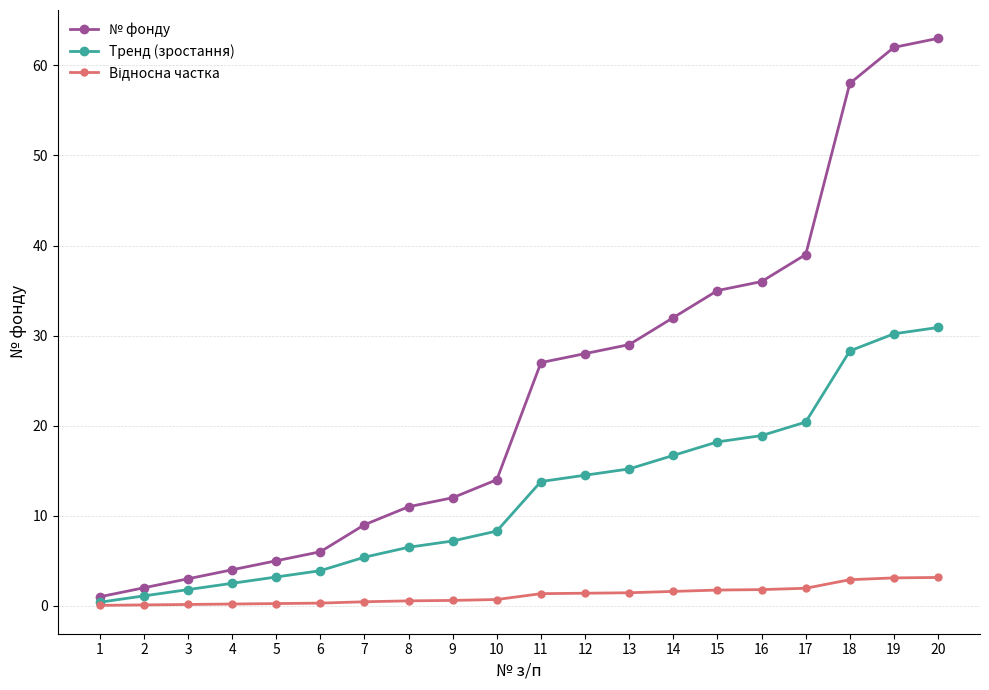

How many distinct data groups are displayed?

3